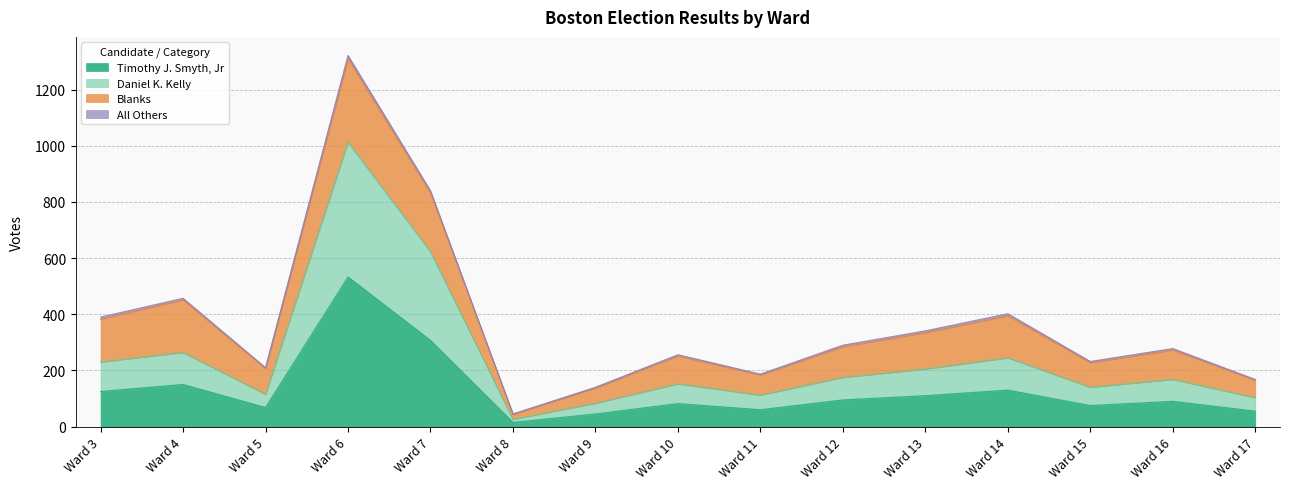

At which label does Timothy J. Smyth, Jr reach its peak?

Ward 6